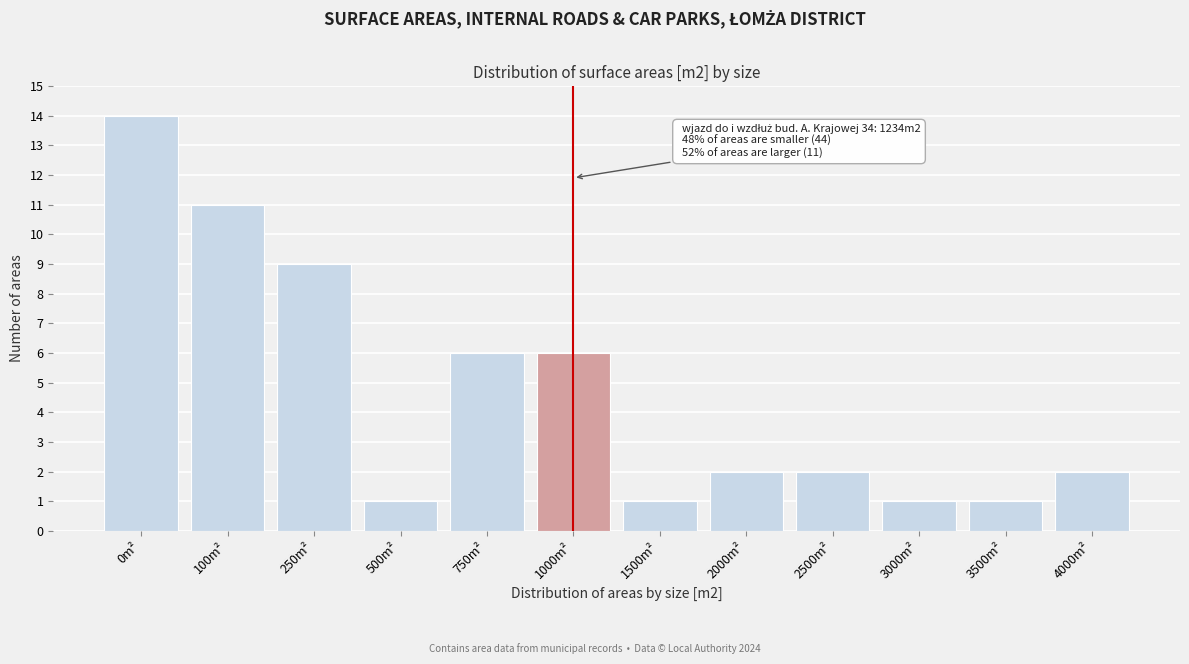

Reading left to right, list all the values displayed in this chart.

14	11	9	1	6	6	1	2	2	1	1	2